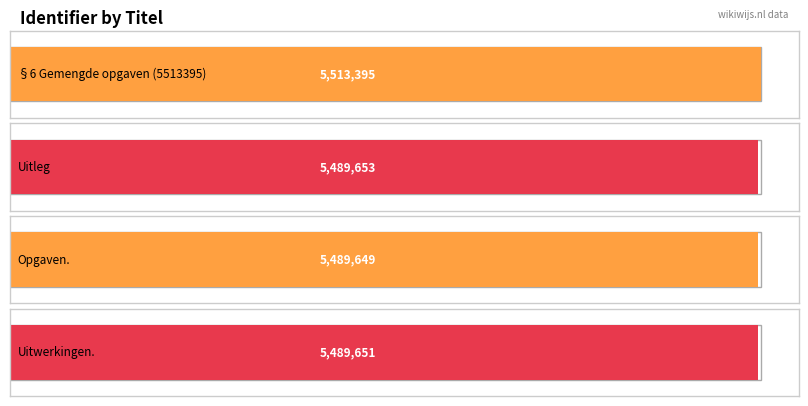

At which category does the chart reach its minimum across all series?

Opgaven.